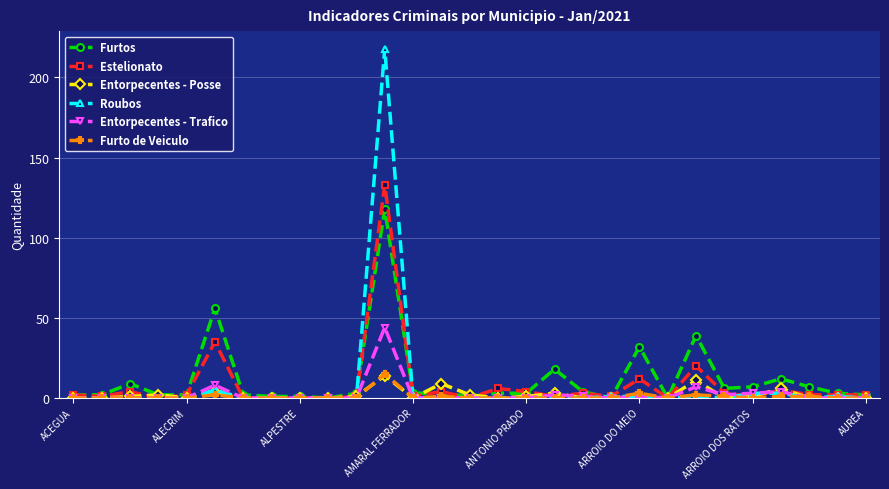

True or false: Furto de Veiculo has more than 2 points higher than both neighbors.

True